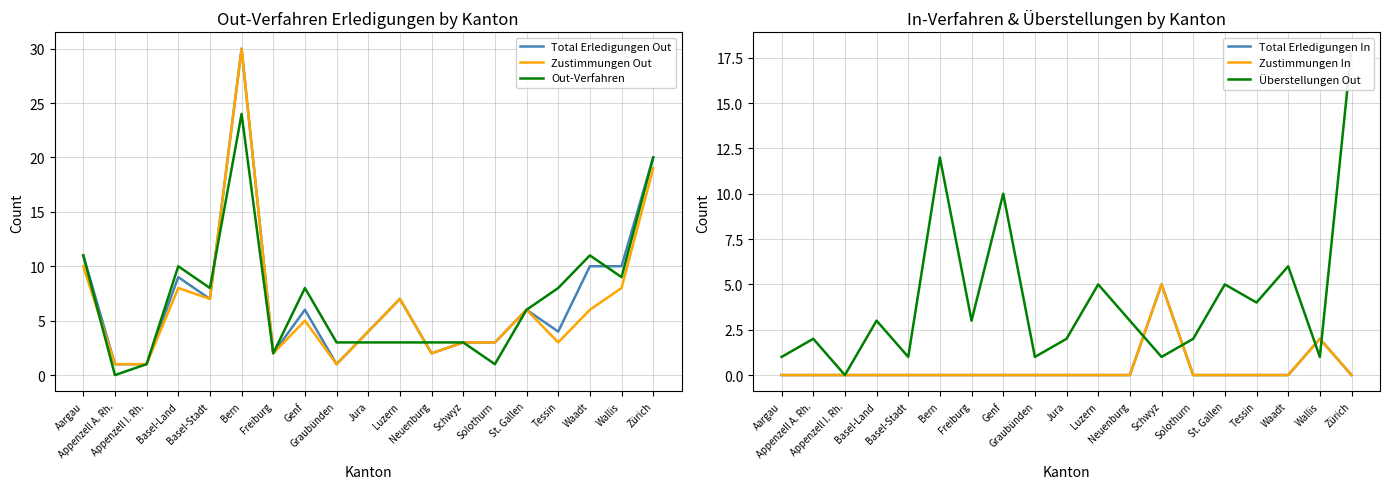

Rank the series at Appenzell A. Rh. from highest to lowest value.

Überstellungen Out, Total Erledigungen Out, Zustimmungen Out, Out-Verfahren, Total Erledigungen In, Zustimmungen In